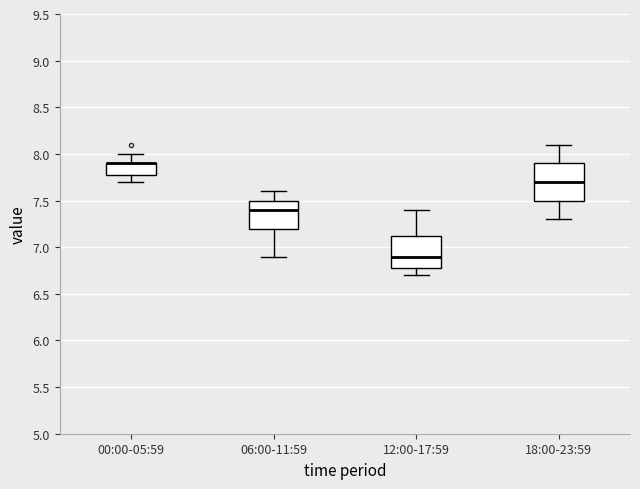

Reading left to right, transcribe this box plot: for each box, give where its median line is, the range the box spans, and where its two whiskers end, as read against the y-axis. The values are not printed on the chart, so give them approximately, as read against the axis.

00:00-05:59: median 7.90 (drawn on the box's upper edge), box 7.80 to 7.90, whiskers 7.70 to 8.00
06:00-11:59: median 7.40, box 7.20 to 7.50, whiskers 6.90 to 7.60
12:00-17:59: median 6.90, box 6.80 to 7.15, whiskers 6.70 to 7.40
18:00-23:59: median 7.70, box 7.50 to 7.90, whiskers 7.30 to 8.10